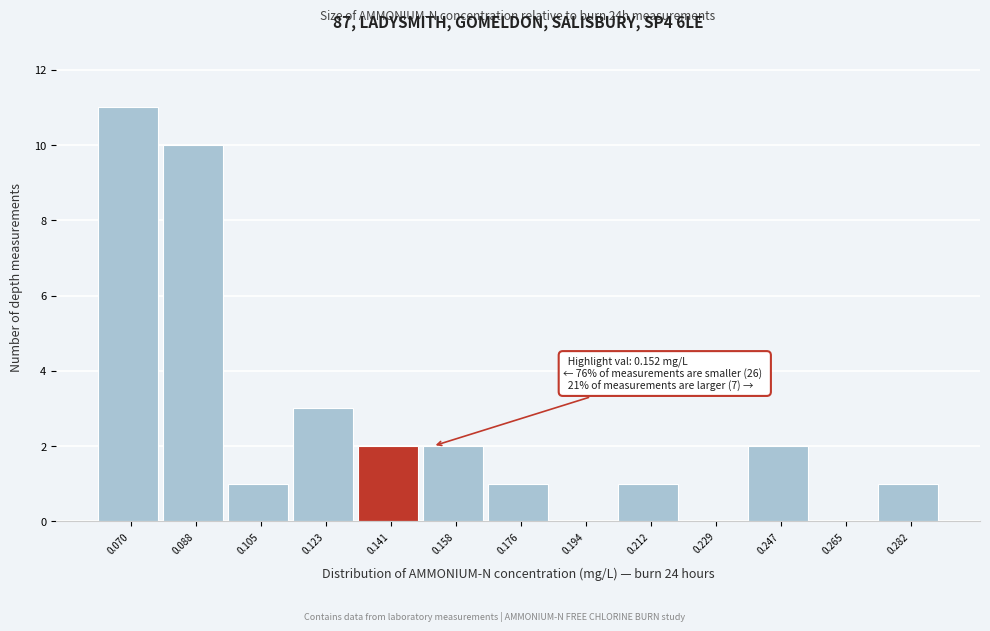

Reading left to right, what are all the values shown in this chart?

0.070=11	0.088=10	0.105=1	0.123=3	0.141=2	0.158=2	0.176=1	0.194=0	0.212=1	0.229=0	0.247=2	0.265=0	0.282=1